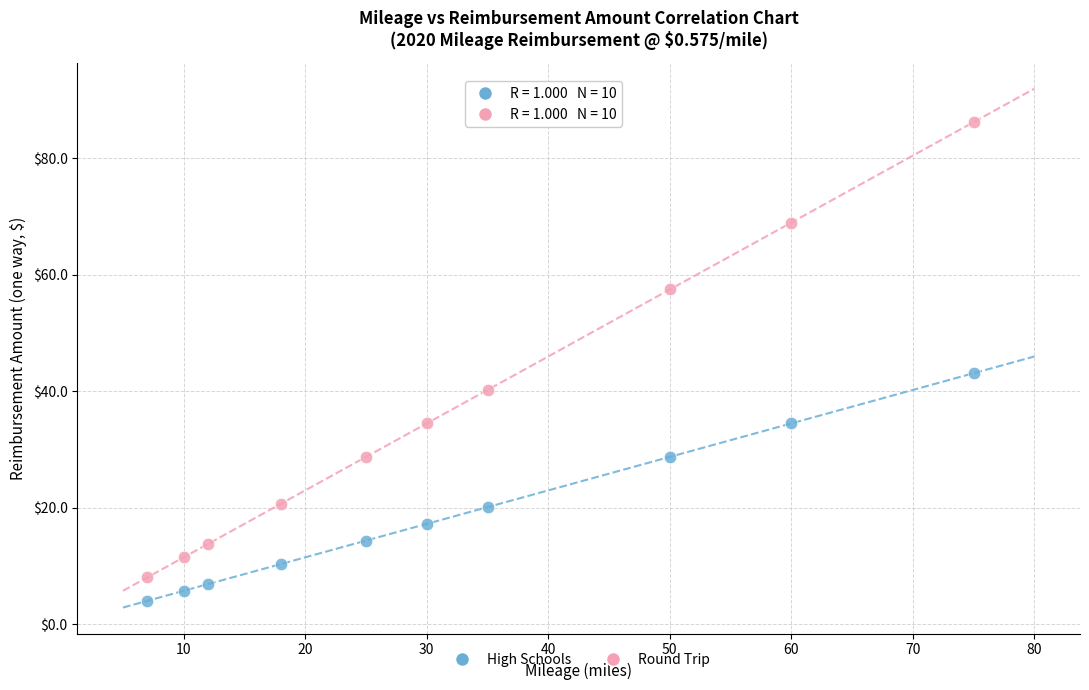

Across all data points, what is the range of X values (max minus min)?

68.0